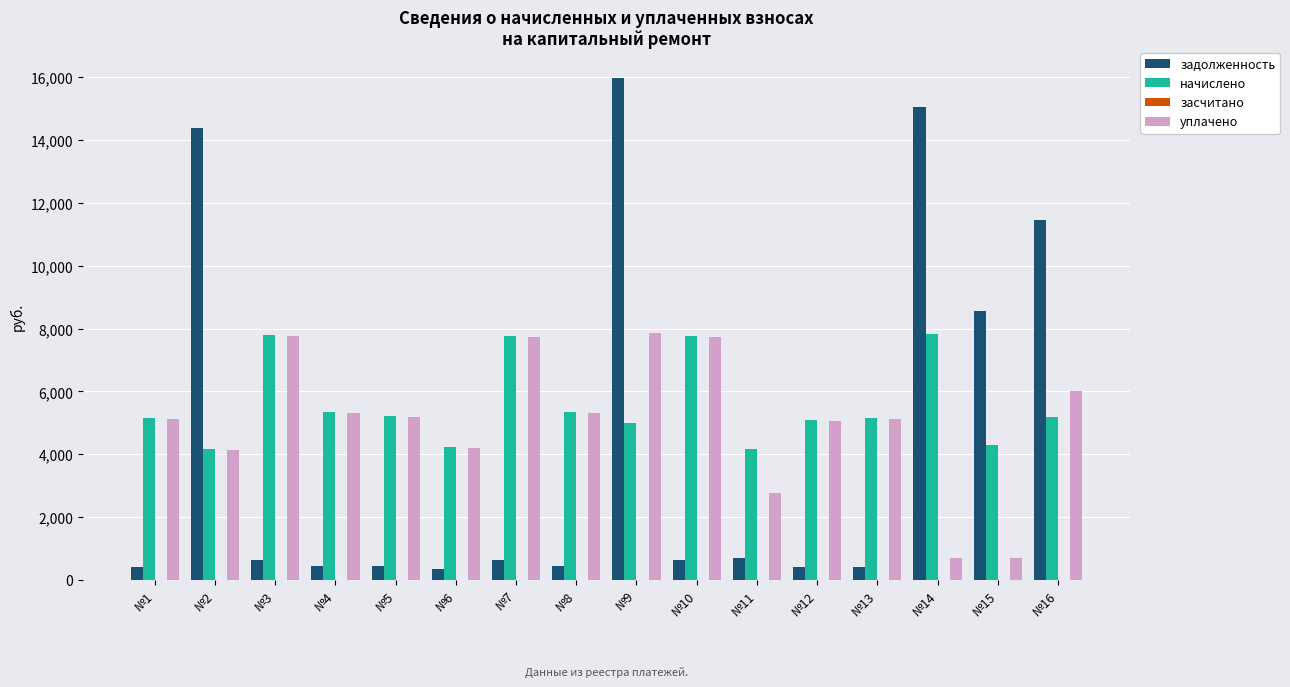

What is the average value of the задолженность series?

4436.3